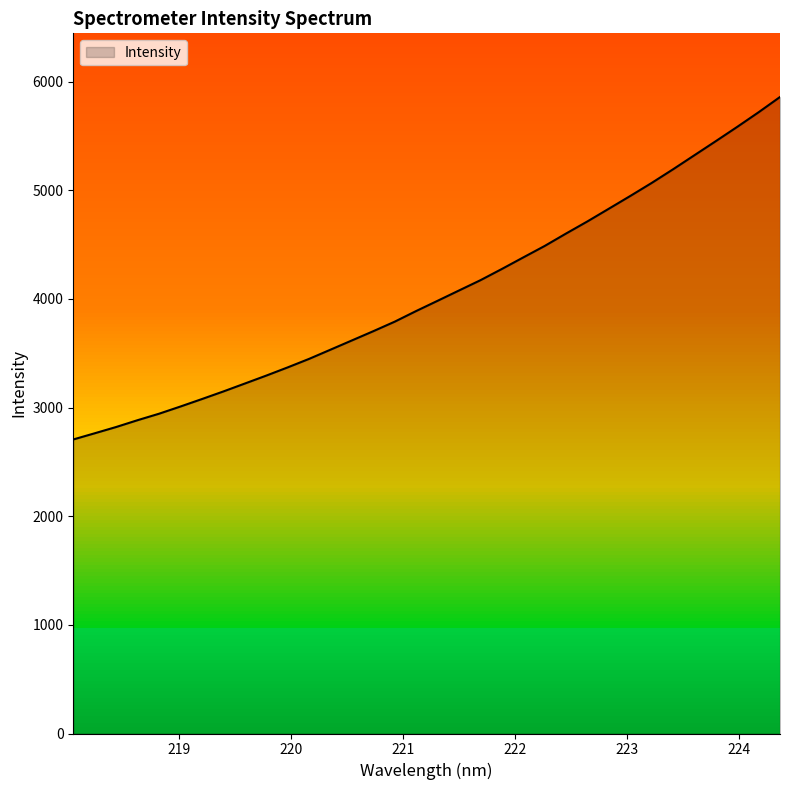

At which category does the chart reach its minimum across all series?

218.0596